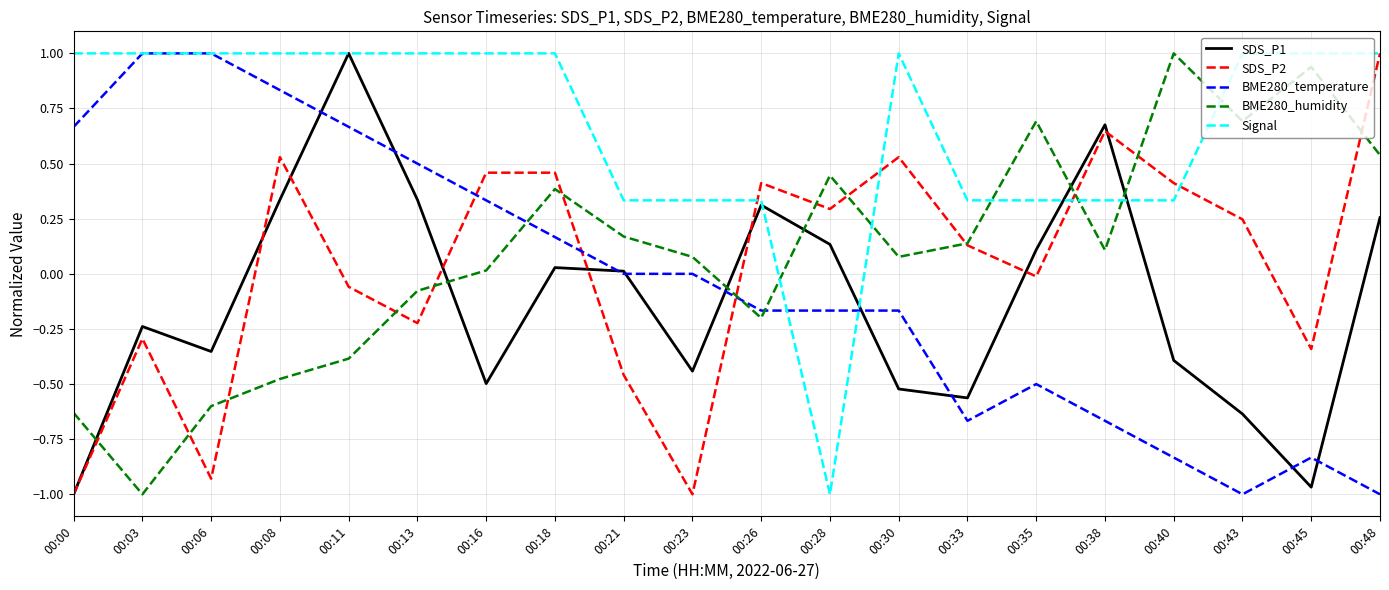

What is the maximum value for BME280_humidity?

1.0